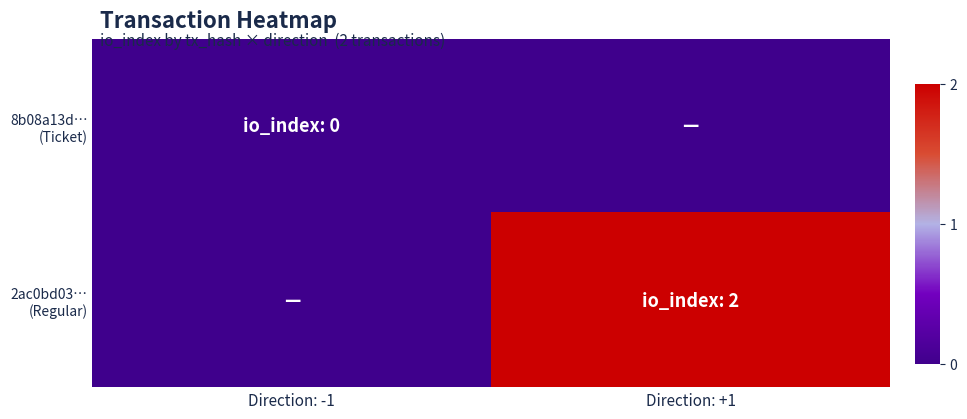

At which category does the chart reach its minimum across all series?

Direction: -1